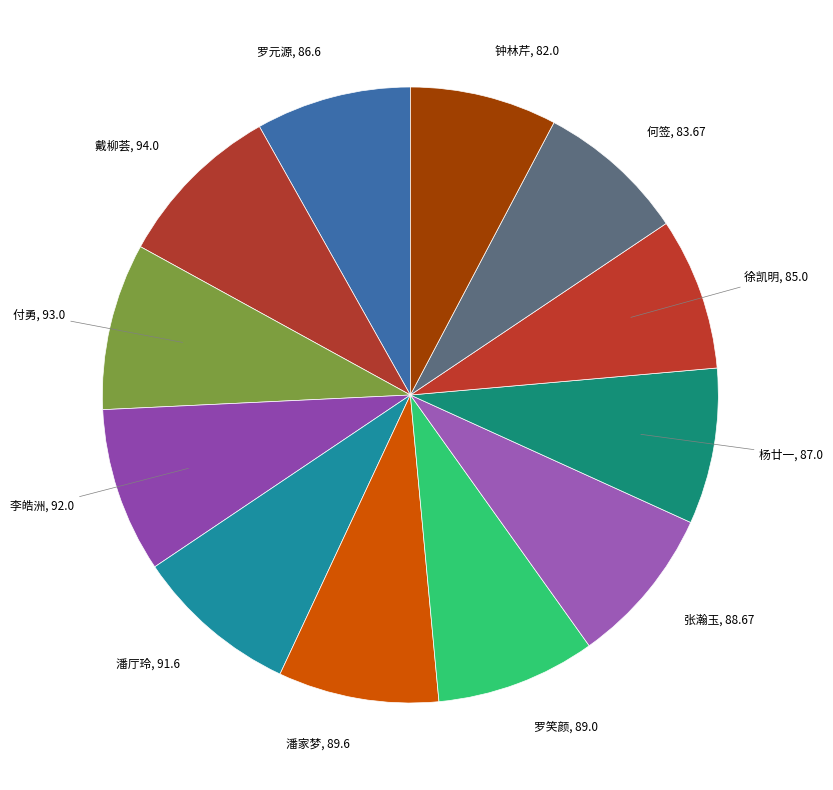

Is there any slice that represents more than half of the pie?

No